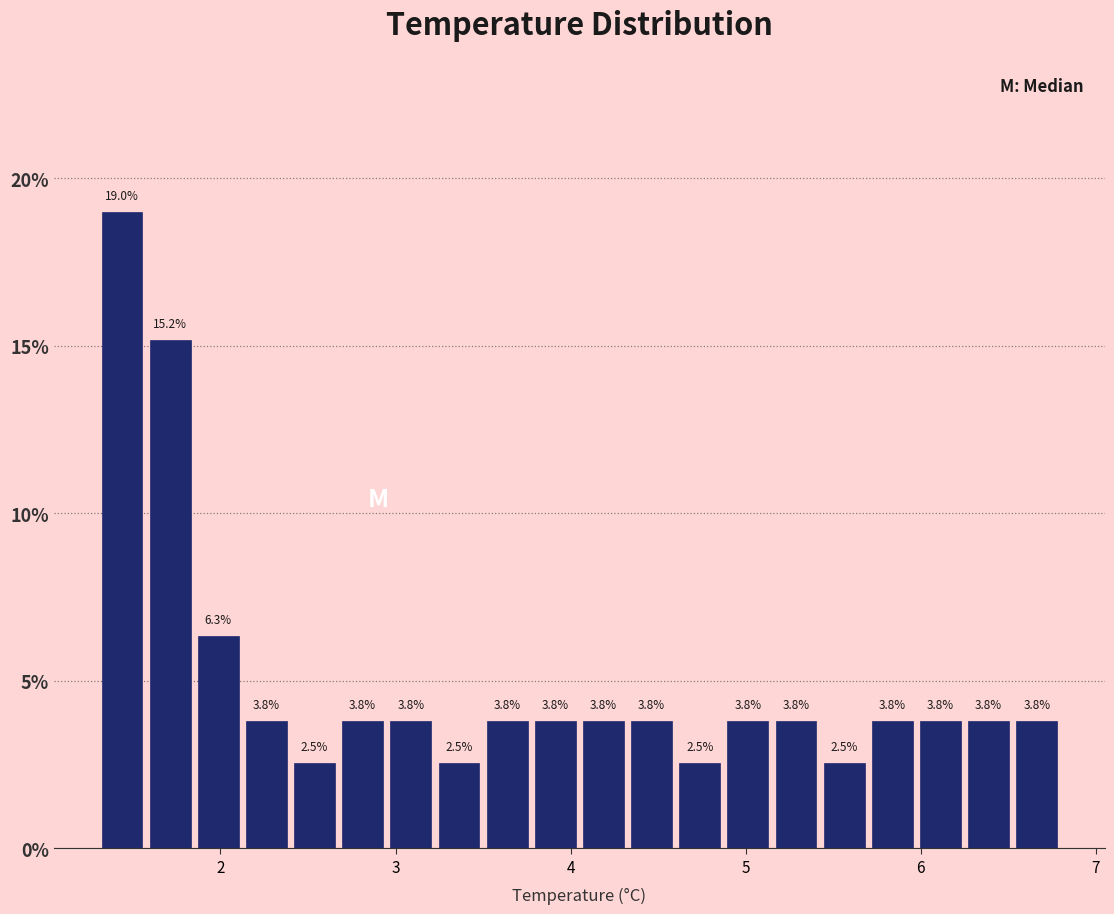

Around what value on the x-axis is the tallest bar? Give the approximate position of its centre, as read against the axis.

1.4